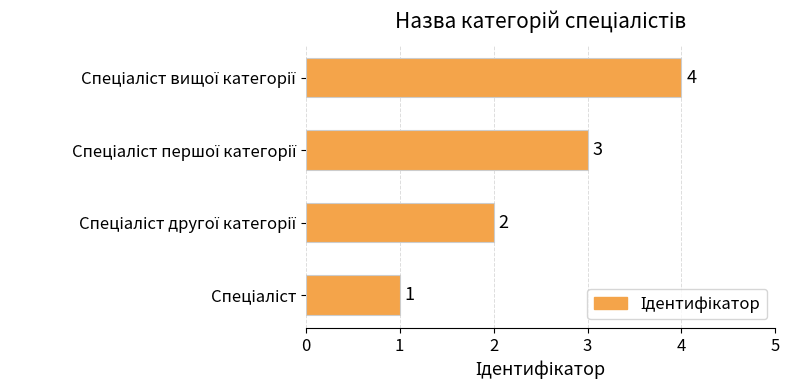

How many values are between 2 and 4?

3